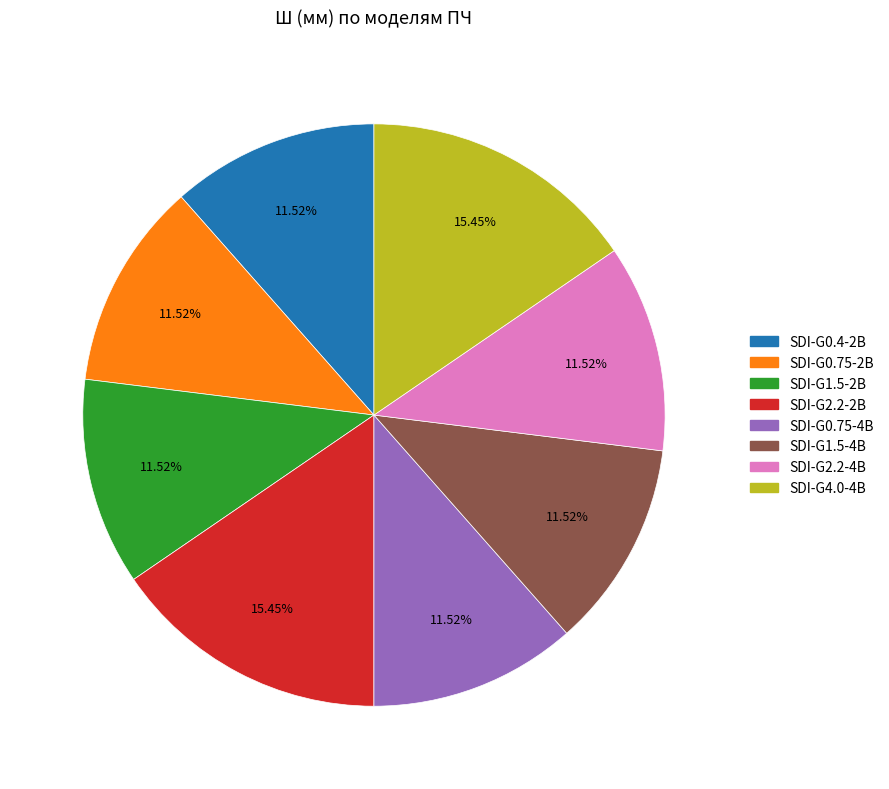

How many slices are in this pie chart?

8